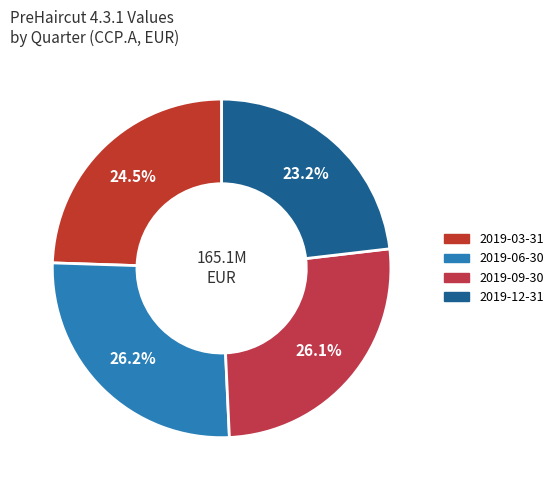

To the nearest percent, what portion does 2019-12-31 represent?

23%